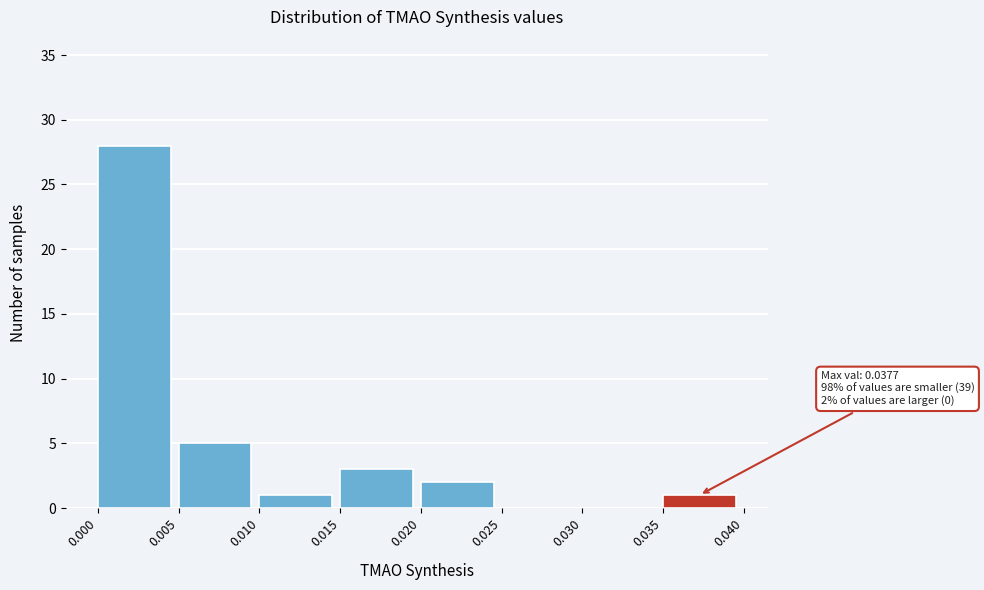

Which range on the x-axis has the tallest bar?

0.000 to 0.005